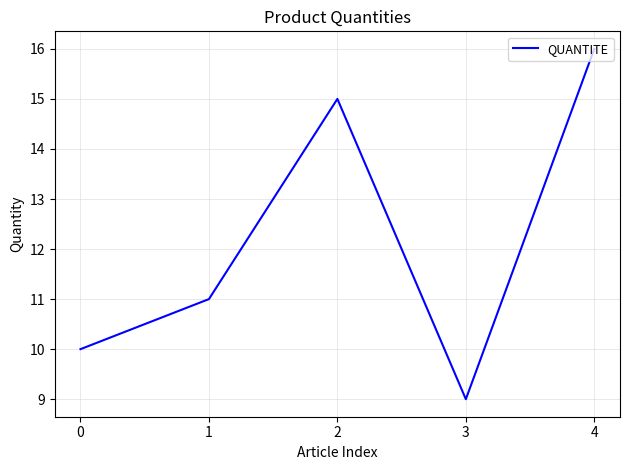

The chart shows a value of 10 at 4. True or false?

False